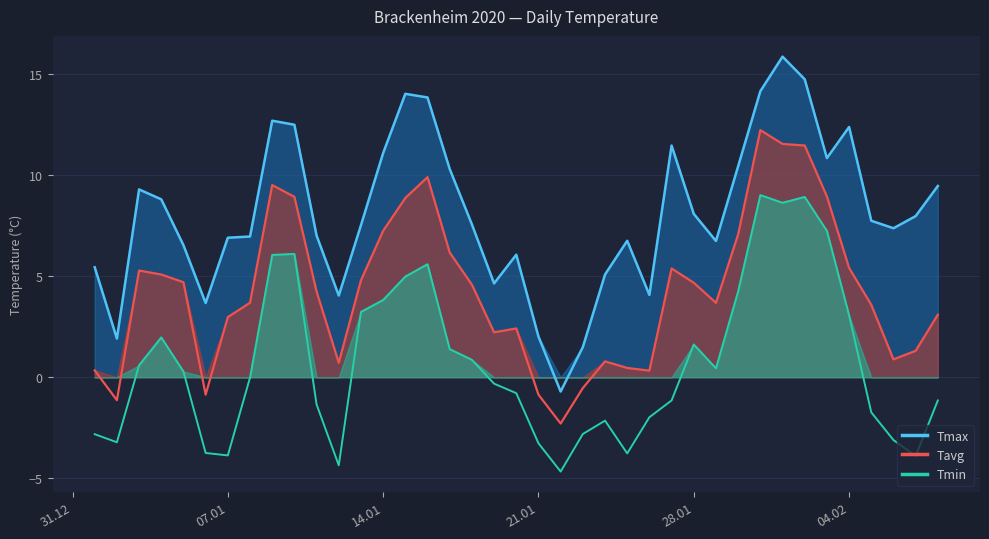

Is it true that Tavg equals 0.3 at 01.01.2020?

True